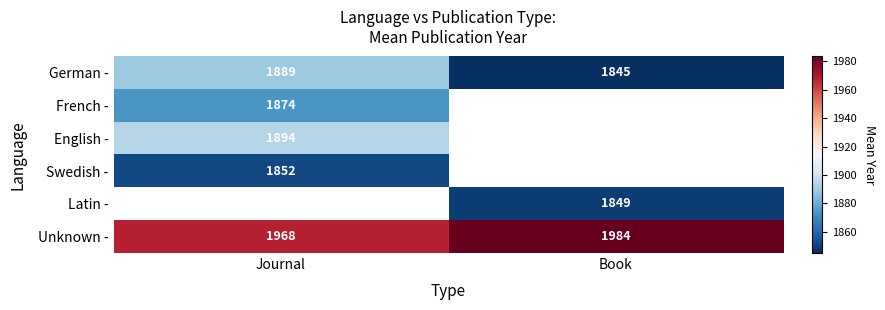

True or false: Latin - has a value of 2503.9 at Book.

False